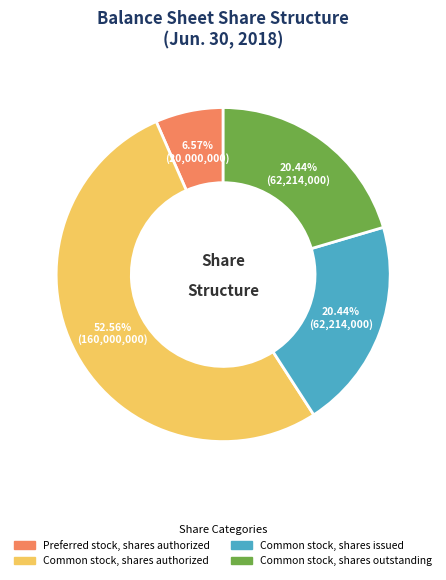

Is it true that Common stock, shares authorized is 53% of the pie?

True